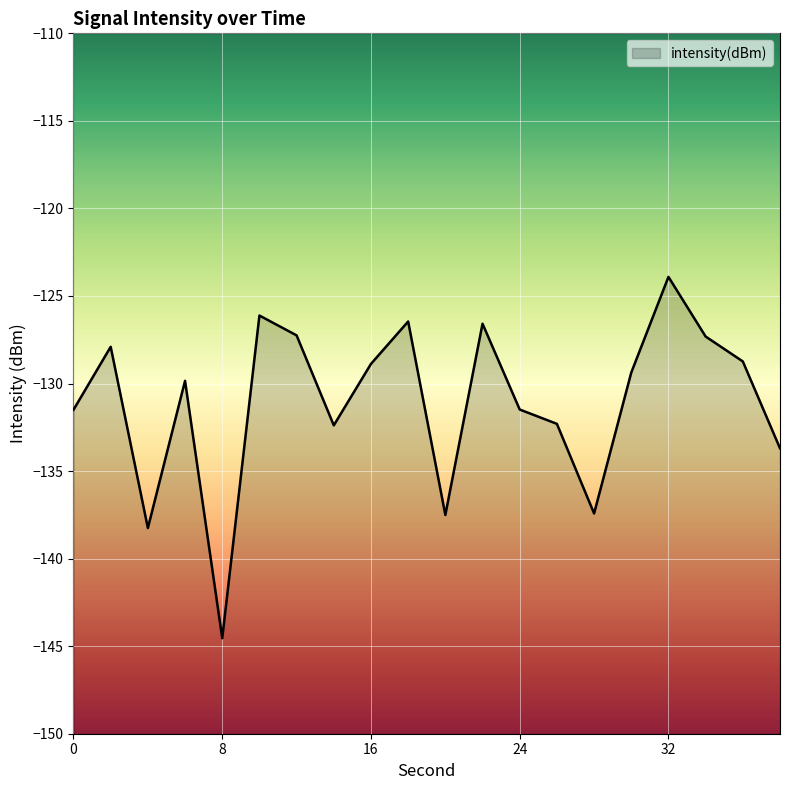

List the labels in order of value, smallest first.

8, 4, 20, 28, 38, 14, 26, 0, 24, 6, 30, 16, 36, 2, 34, 12, 22, 18, 10, 32